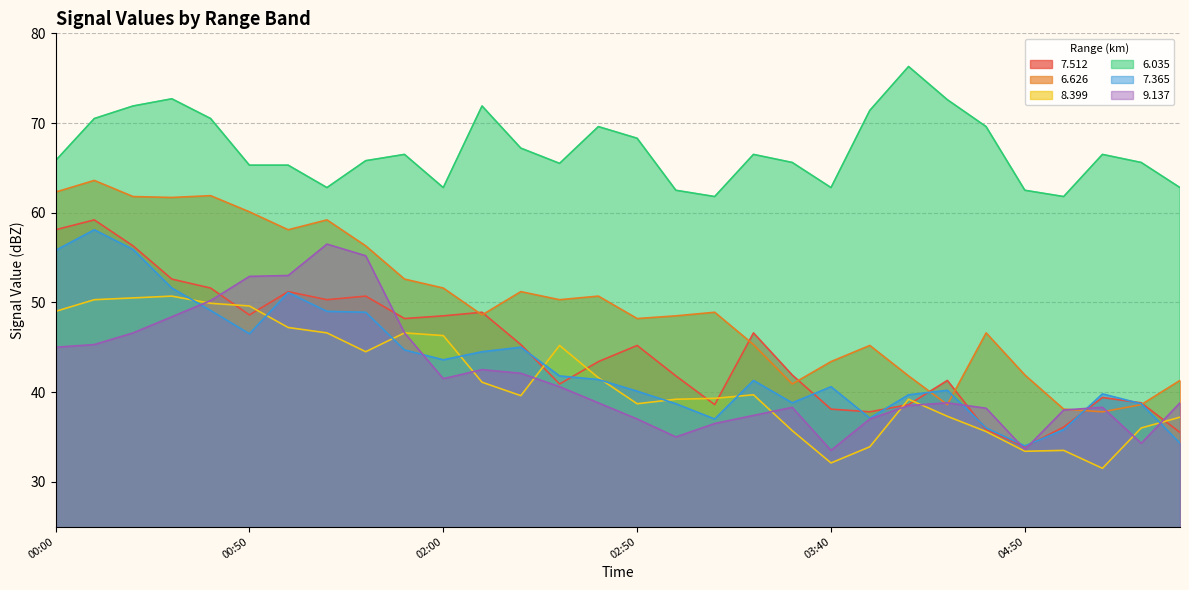

What are all the series names shown in the legend?

7.512, 6.626, 8.399, 6.035, 7.365, 9.137